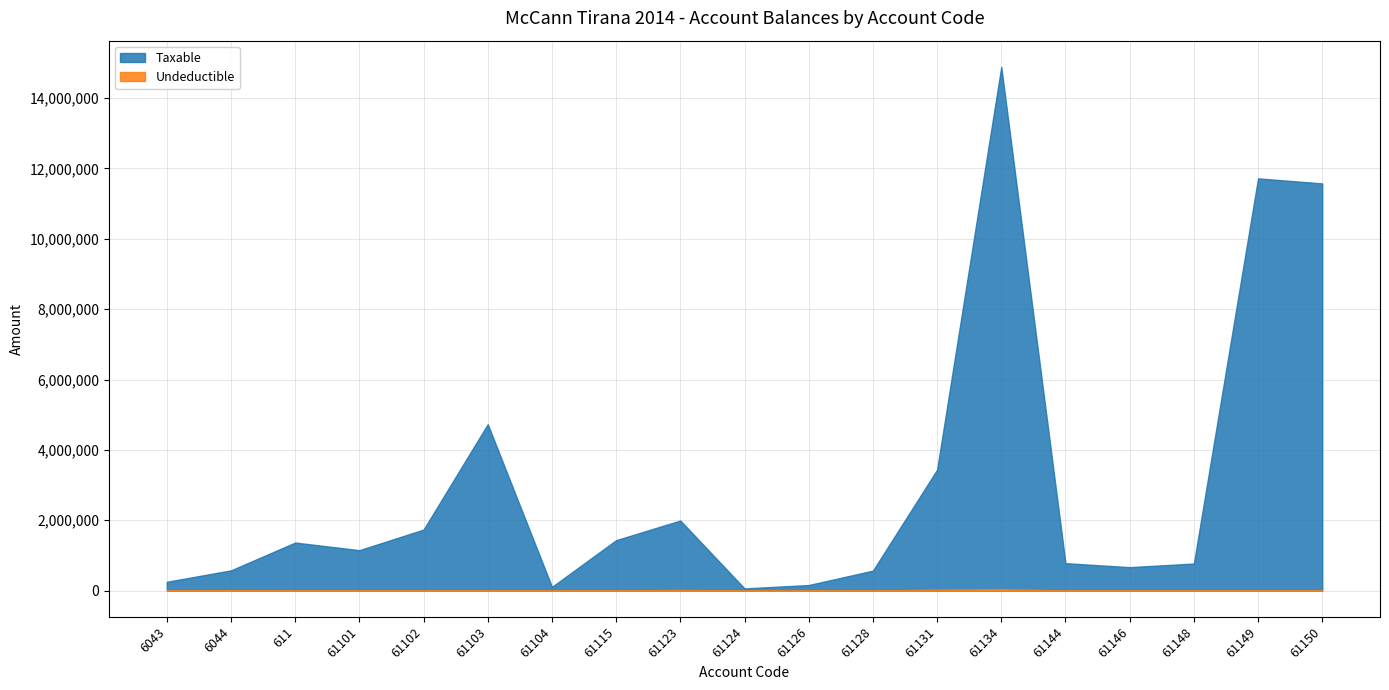

Where is the first local maximum for Taxable?

611